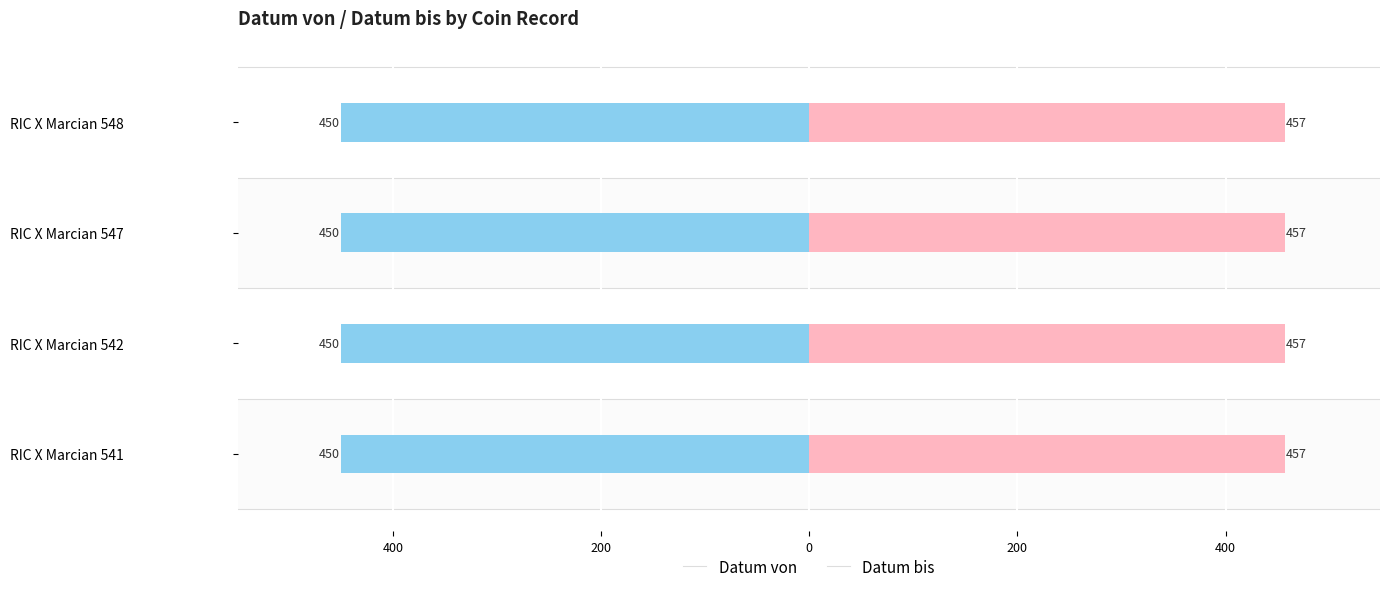

How many groups of bars are there?

4